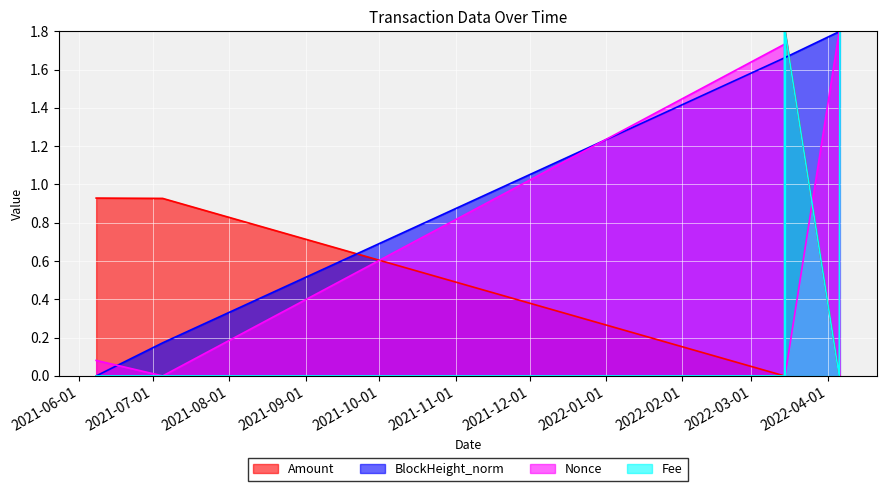

Count the number of categories in the chart.

8